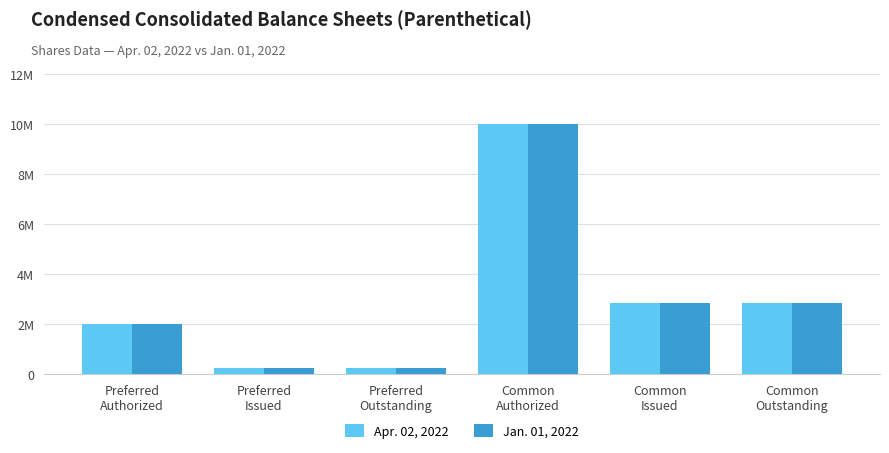

Is the value of Jan. 01, 2022 at Common
Issued greater than the value of Apr. 02, 2022 at Preferred
Issued?

Yes